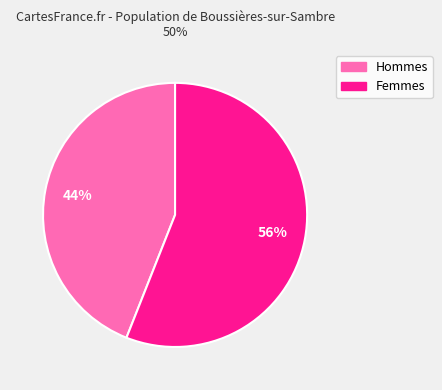

Does any single category account for the majority?

Yes